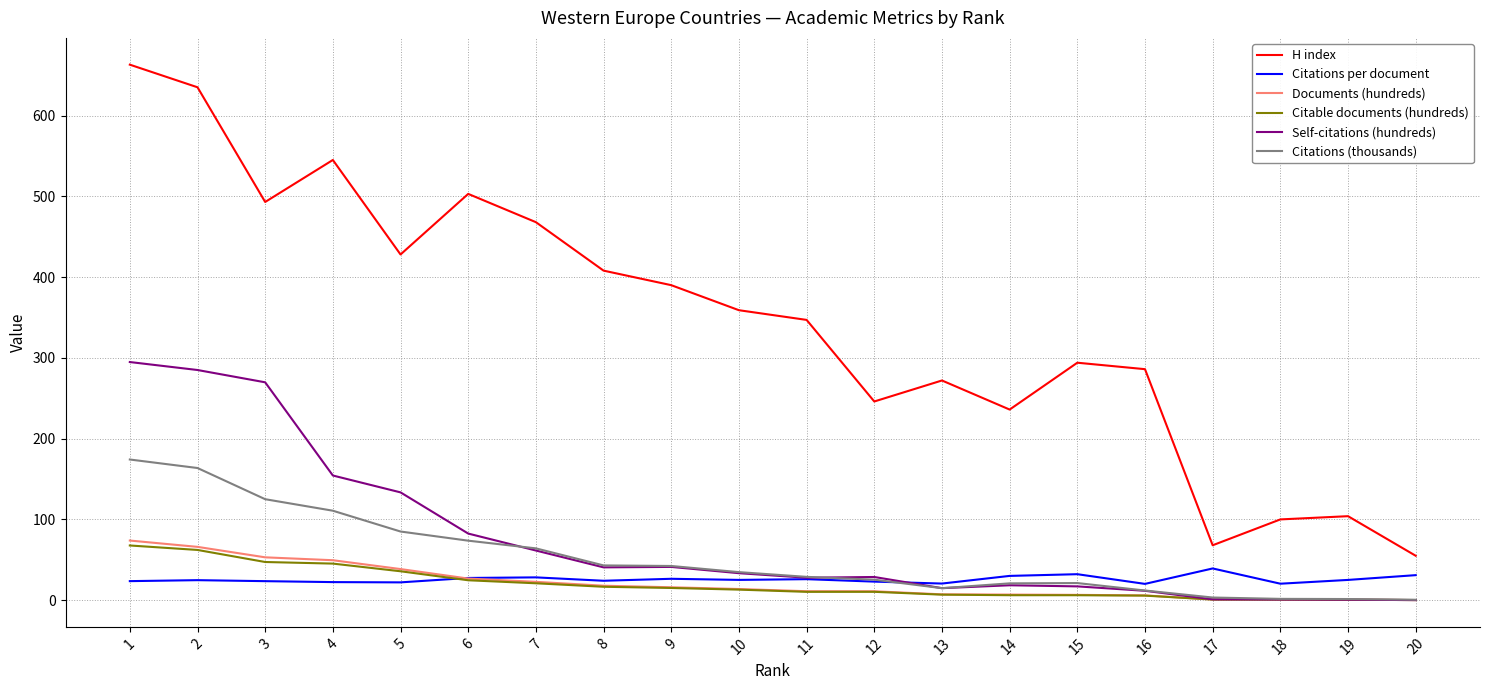

What are all the series names shown in the legend?

H index, Citations per document, Documents (hundreds), Citable documents (hundreds), Self-citations (hundreds), Citations (thousands)